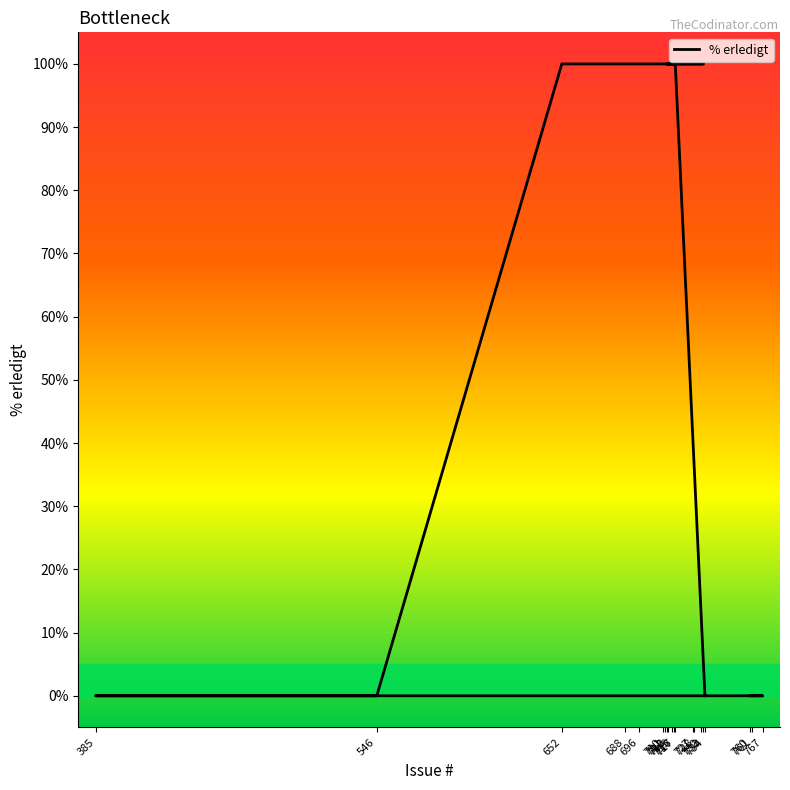

True or false: the data shows 100 at 715.

True